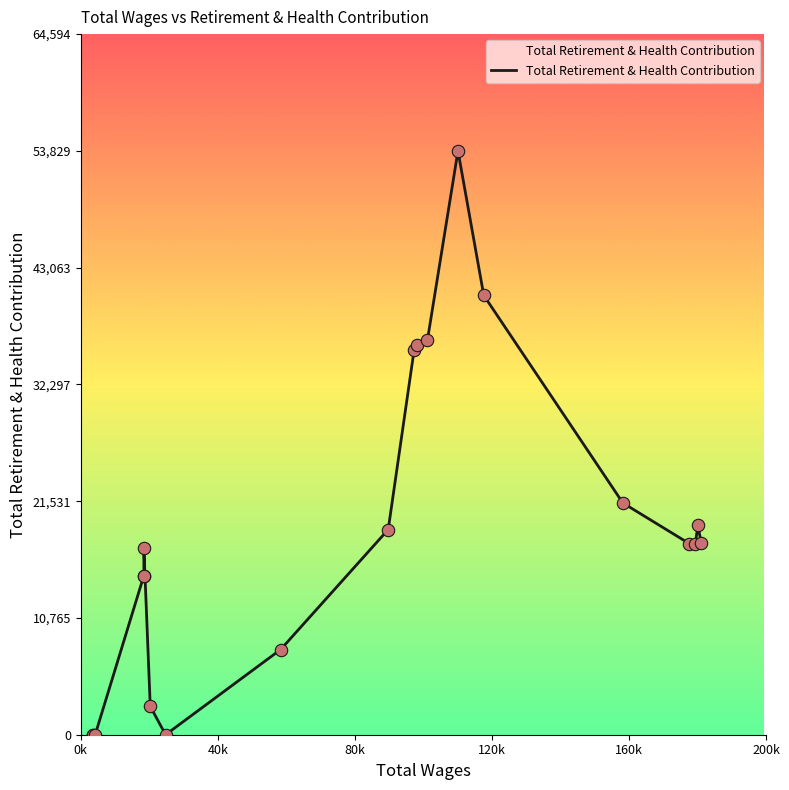

Approximately how many times larger is the value at 58331.0 compared to 117611.0?

0.2